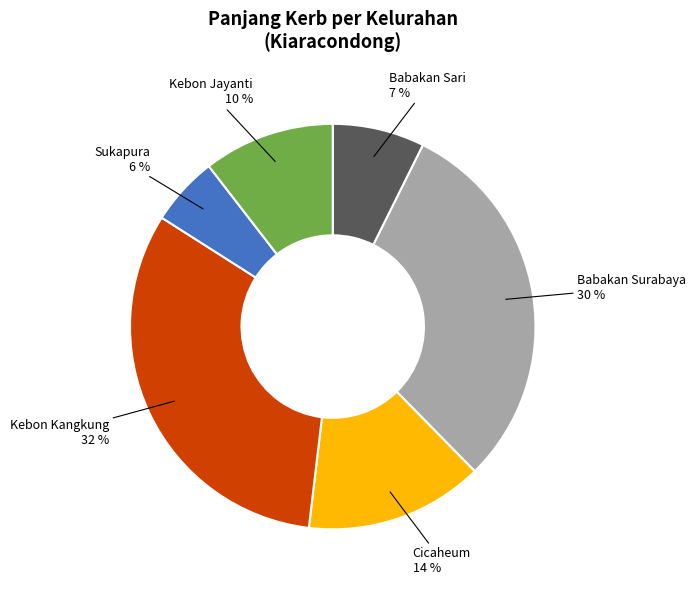

What is the ratio of the value at Sukapura to the value at Cicaheum?

0.4